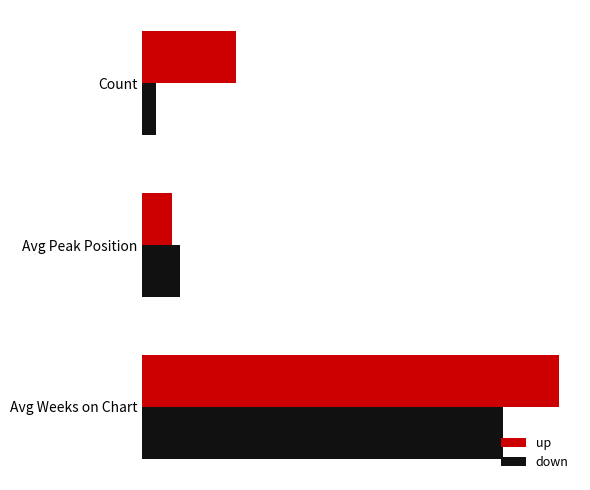

What are all the series names shown in the legend?

up, down